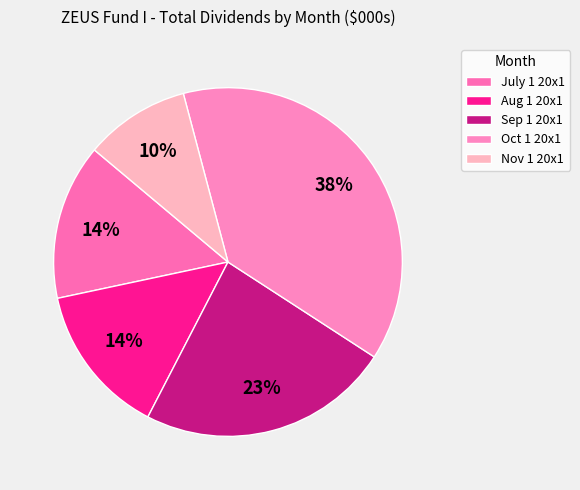

Does any single category account for the majority?

No